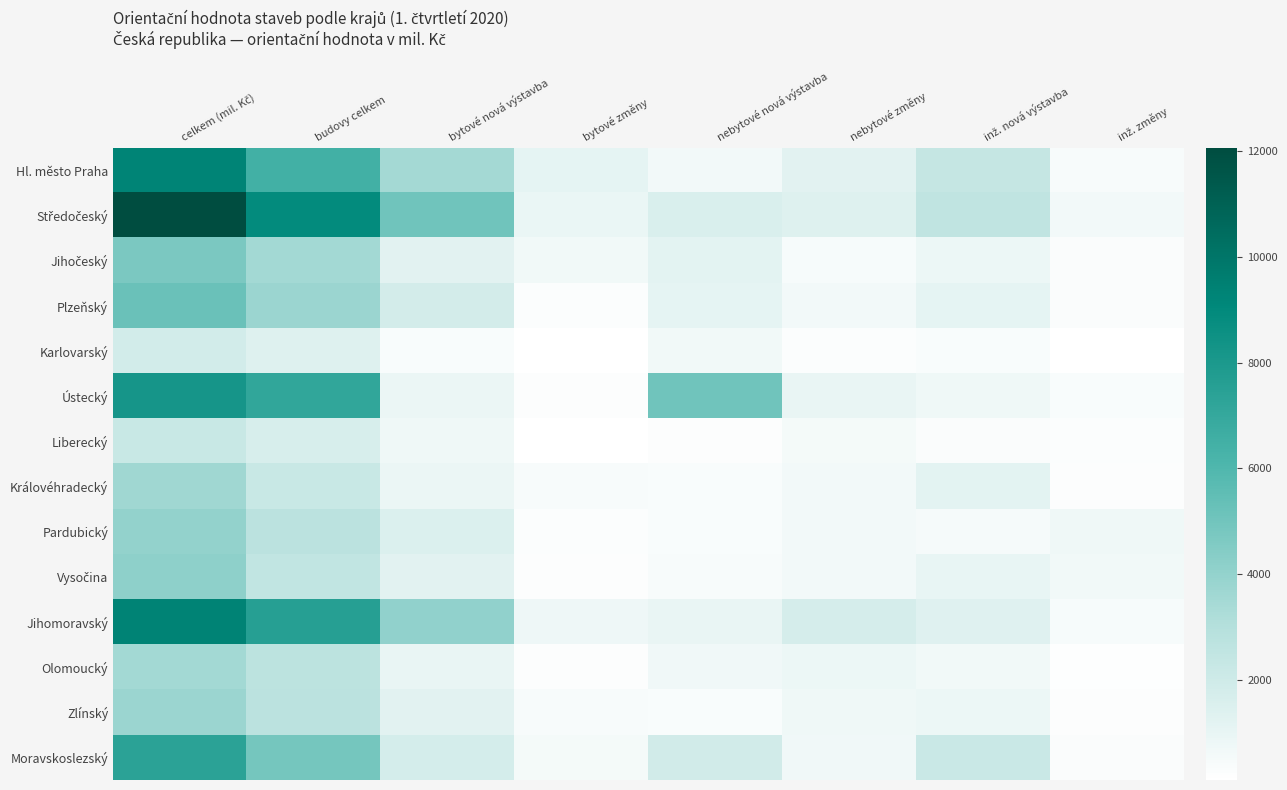

What is the spread (max minus min) of values at nebytové změny?

1435